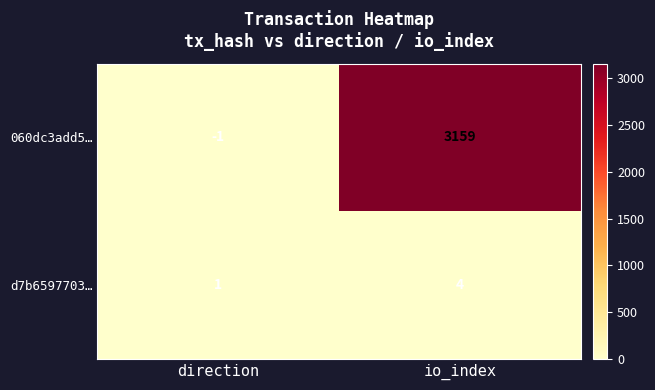

How many d7b6597703… values are between 1 and 4?

2